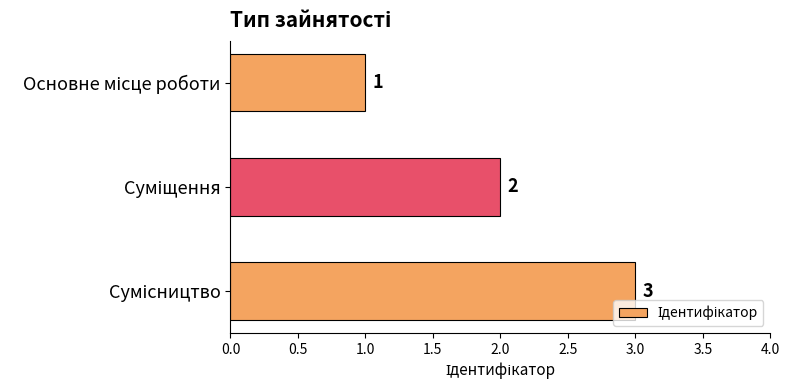

What is the value of the 2nd bar from the top?

2